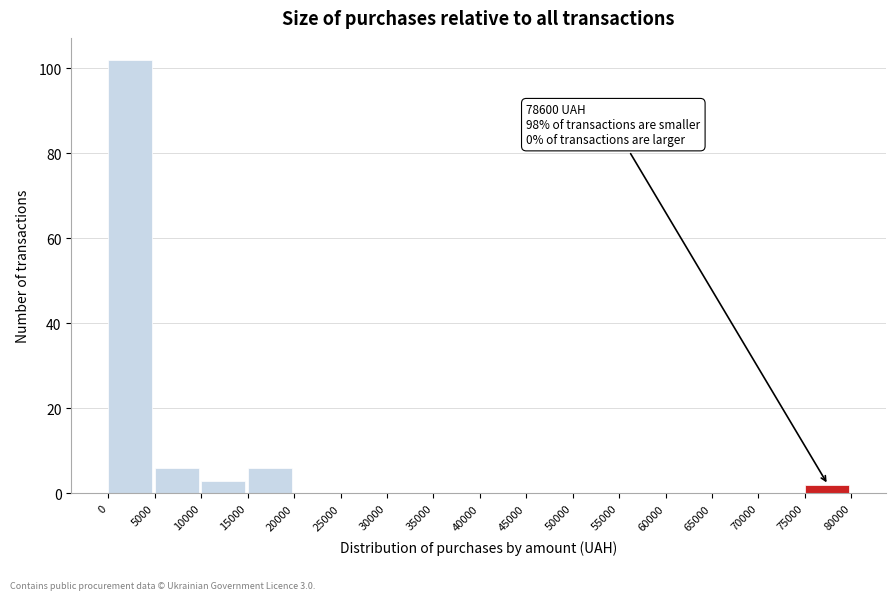

Over which range of the x-axis is the bar tallest?

0 to 5000